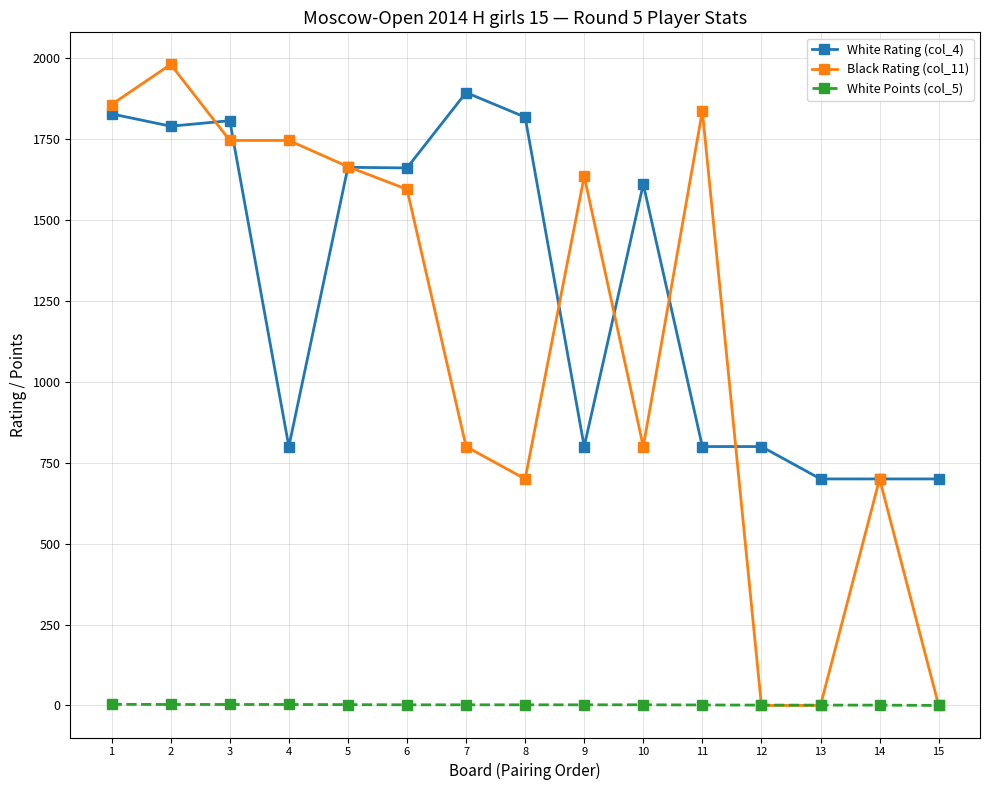

What is the difference between the highest and lowest values at 9?

1633.0